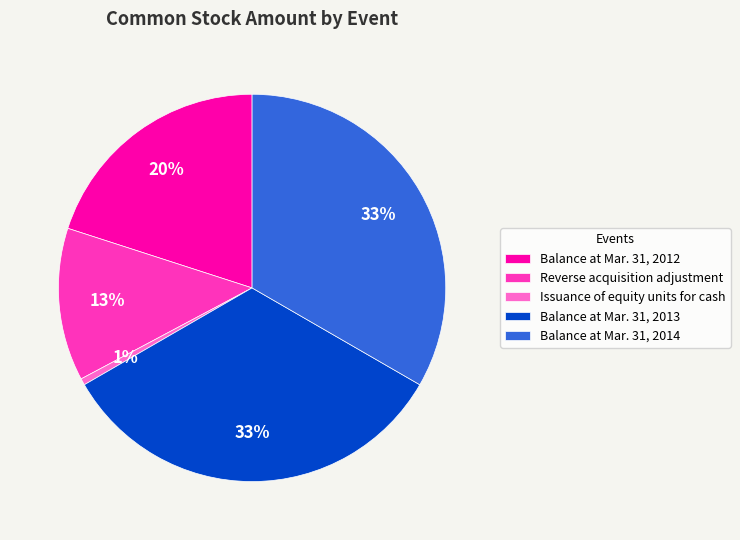

Which category has the smallest portion of the pie?

Issuance of equity units for cash